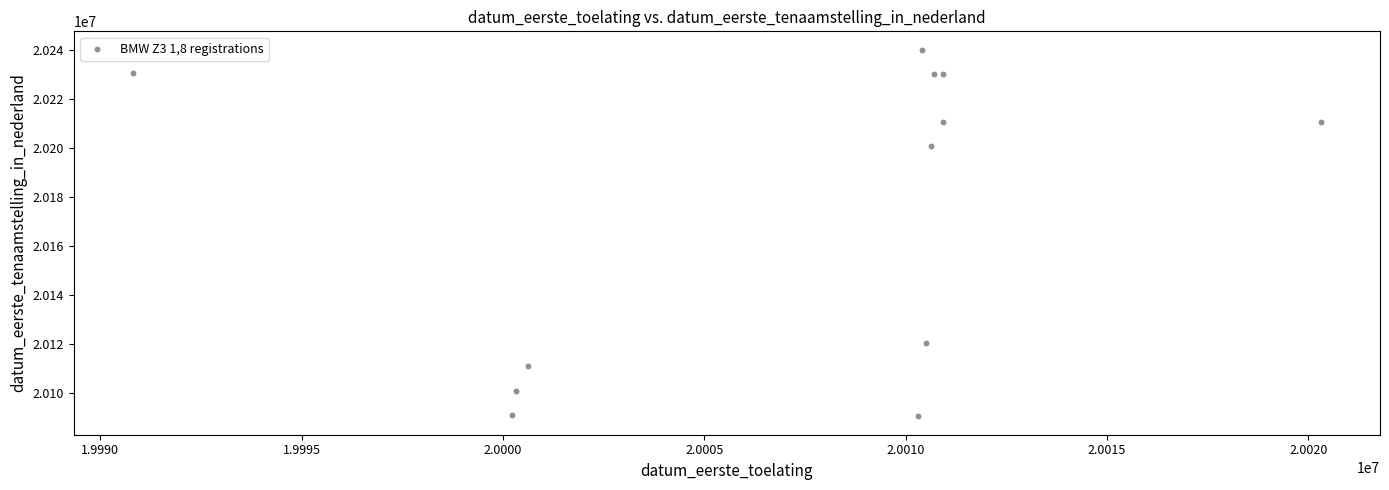

What Y value in the scatter plot is closest to 20165362?

20200703